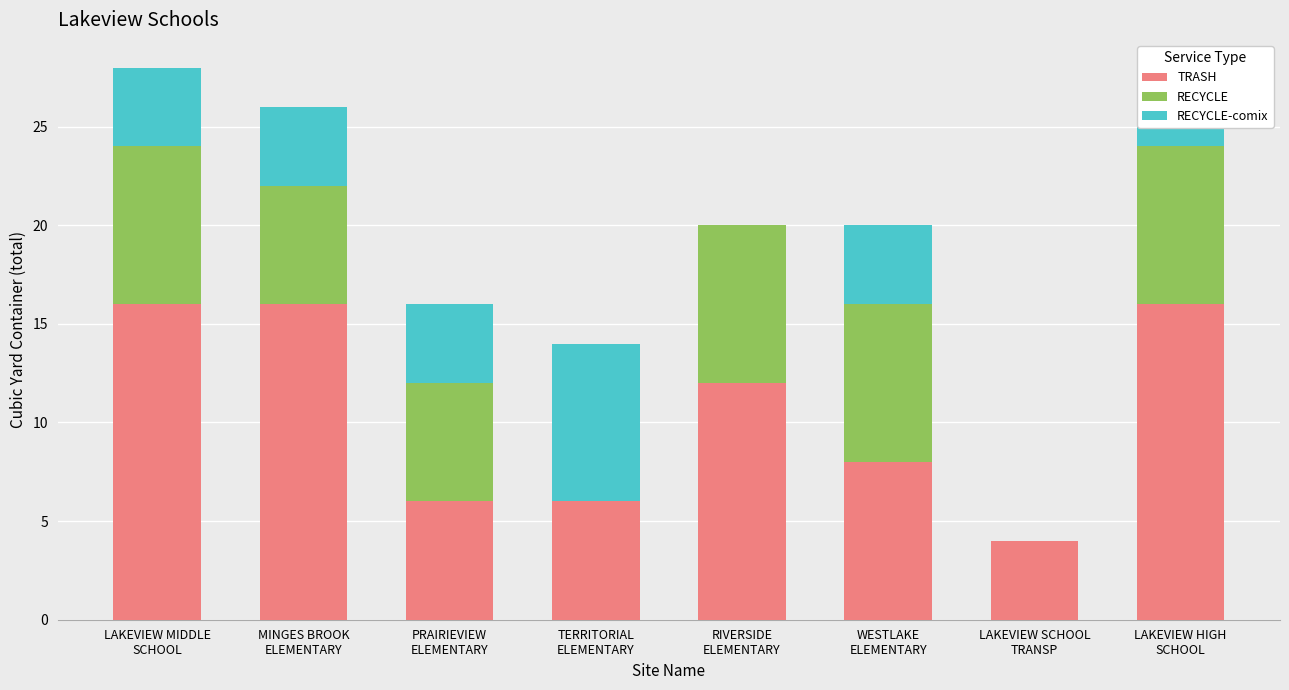

What is the sum of all TRASH values?

84